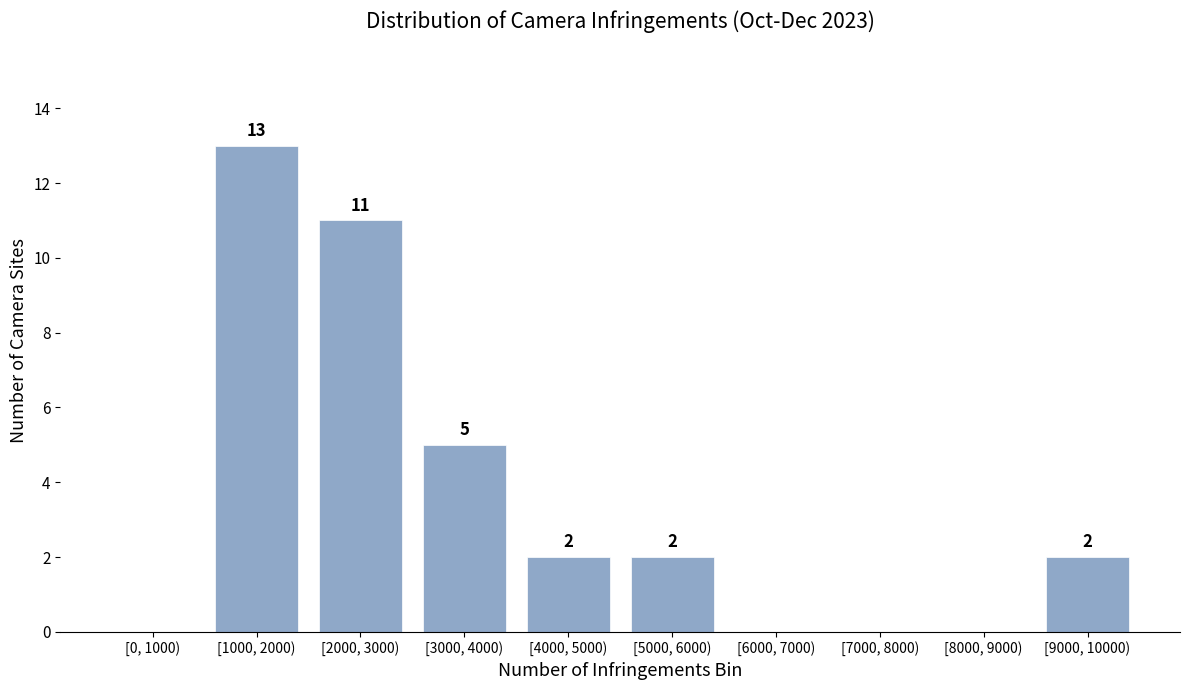

Reading left to right, transcribe all the data shown in this chart.

[0, 1000)=0	[1000, 2000)=13	[2000, 3000)=11	[3000, 4000)=5	[4000, 5000)=2	[5000, 6000)=2	[6000, 7000)=0	[7000, 8000)=0	[8000, 9000)=0	[9000, 10000)=2